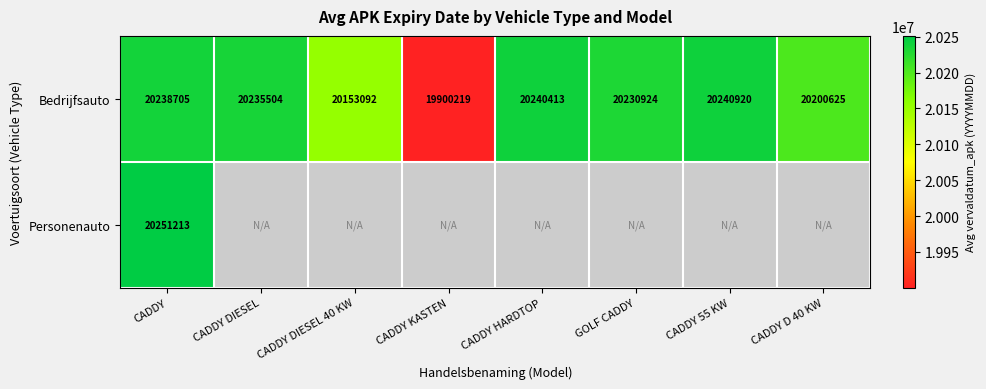

Where does the Bedrijfsauto series first go above 20235504?

CADDY